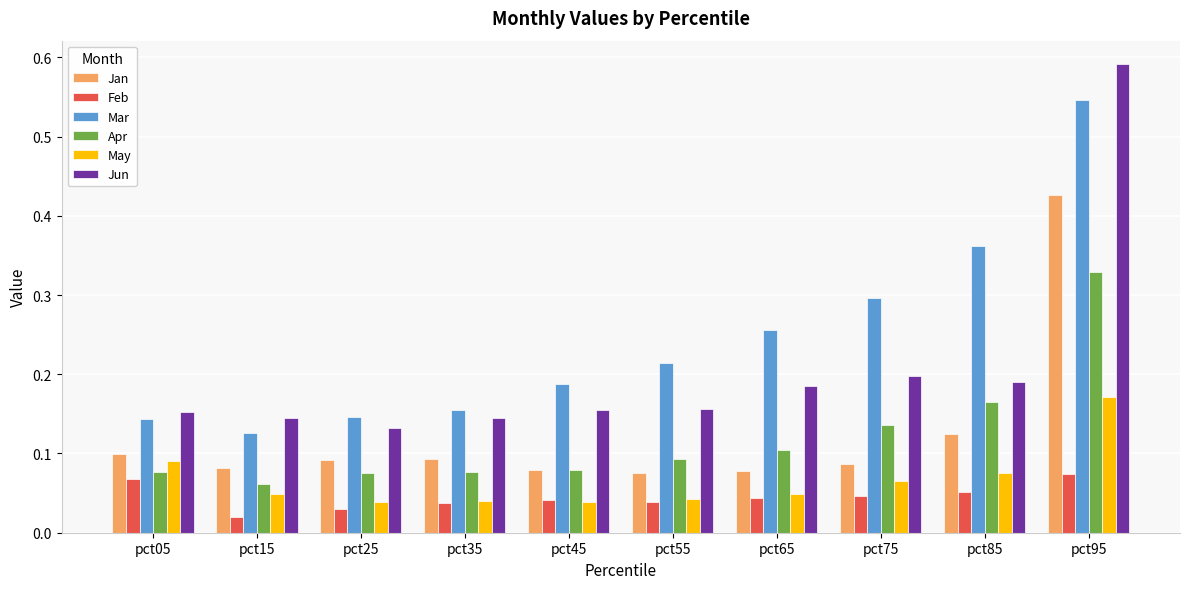

How many Jan values are between 0 and 1?

10